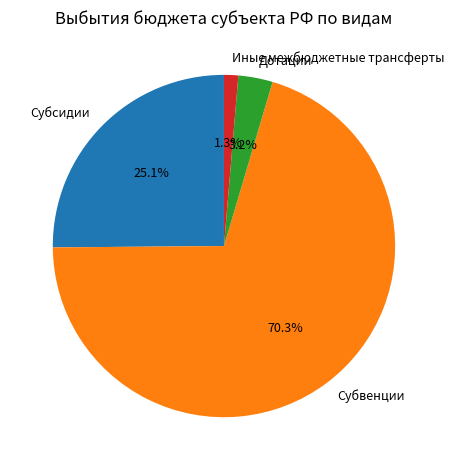

What percentage is NOT represented by Субсидии?

74.9%